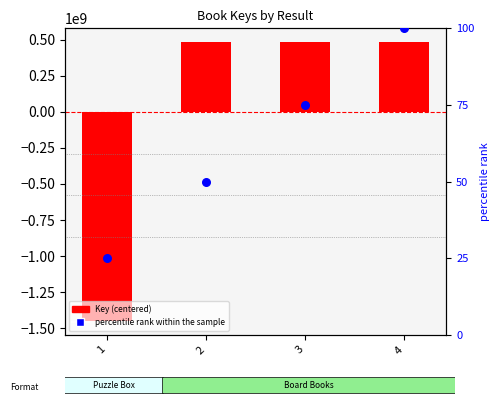

Is the value of Key (centered) at 4 greater than the value of percentile rank within the sample at 1?

Yes